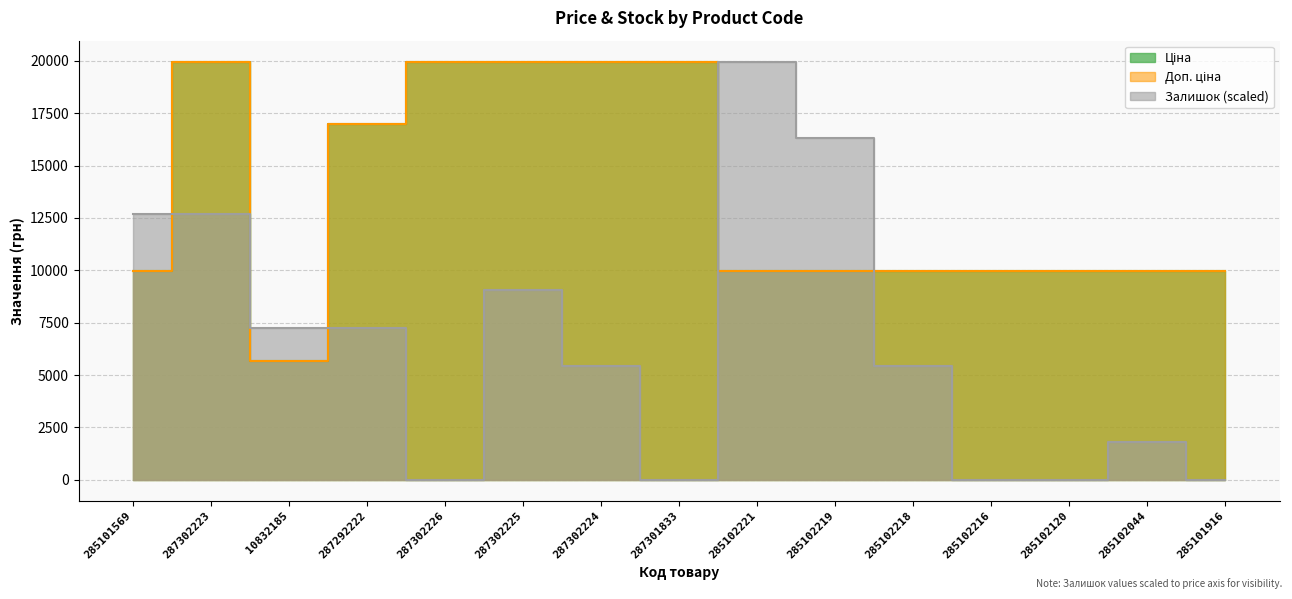

Reading left to right, list all the values displayed in this chart.

Ціна: 9975.0	19964.2	5673.8	16976.3	19964.2	19964.2	19964.2	19964.2	9975.0	9975.0	9975.0	9975.0	9975.0	9975.0	9975.0
Доп. ціна: 9975.0	19964.2	5673.8	16976.3	19964.2	19964.2	19964.2	19964.2	9975.0	9975.0	9975.0	9975.0	9975.0	9975.0	9975.0
Залишок: 12703.3	12703.3	7259.0	7259.0	0.0	9073.8	5444.3	0.0	19962.4	16332.8	5444.3	0.0	0.0	1814.8	0.0